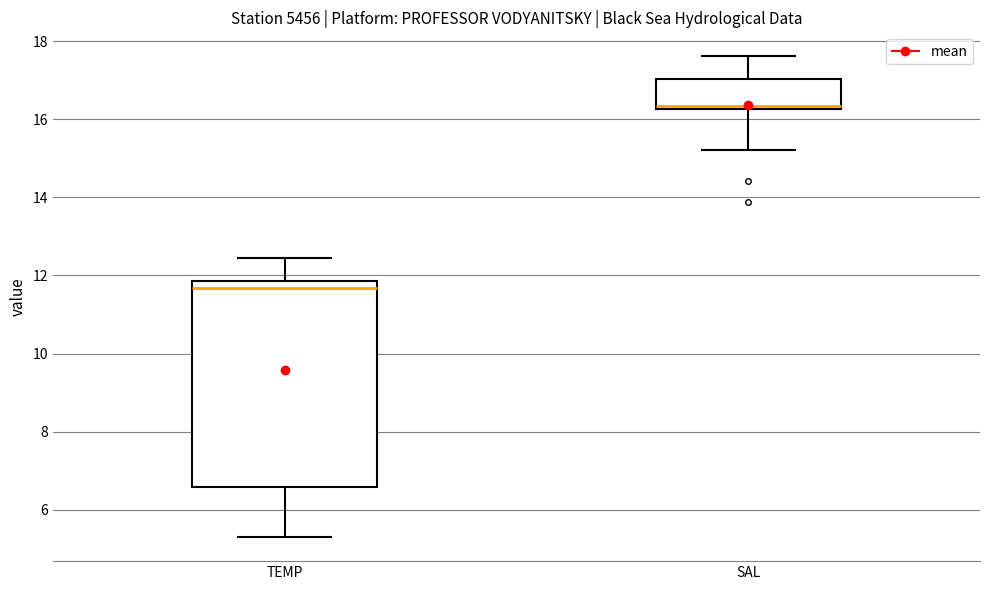

Which box's median line is the lowest?

TEMP